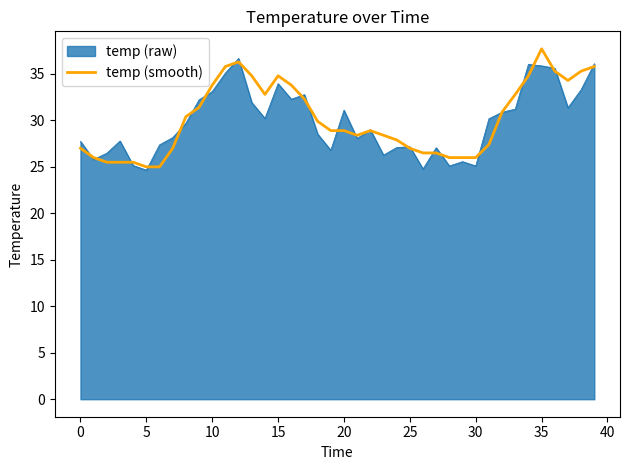

What is the minimum value shown in the chart?

24.6